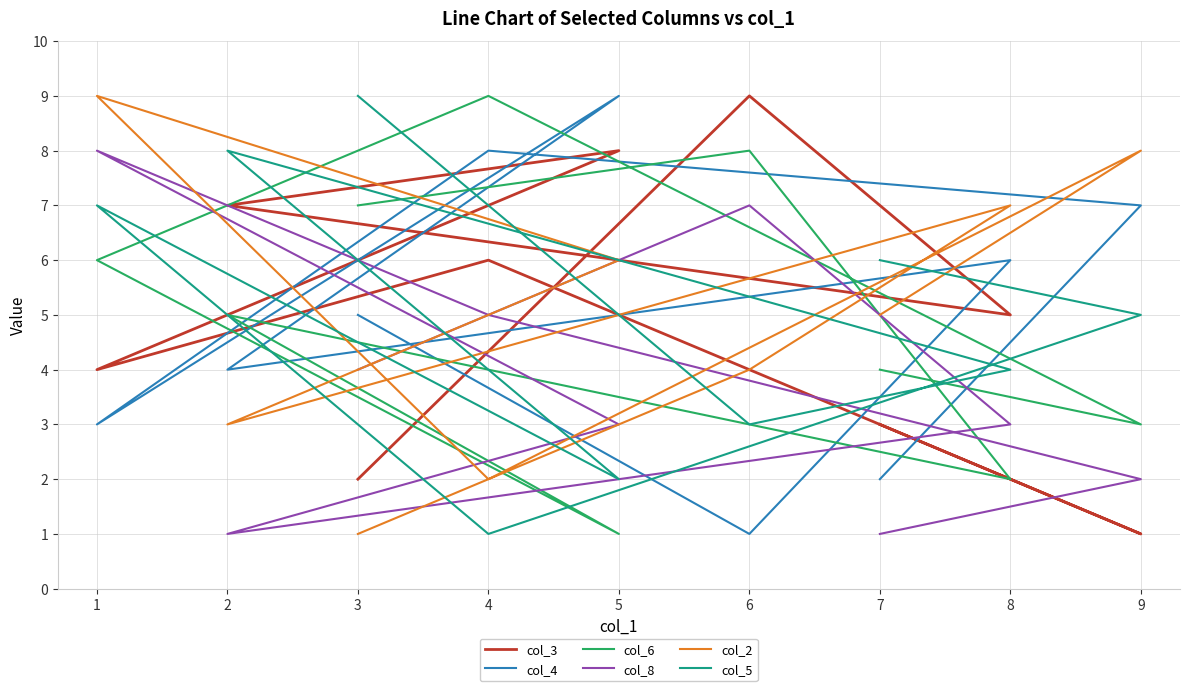

At which label is col_6 closest to 5?

2